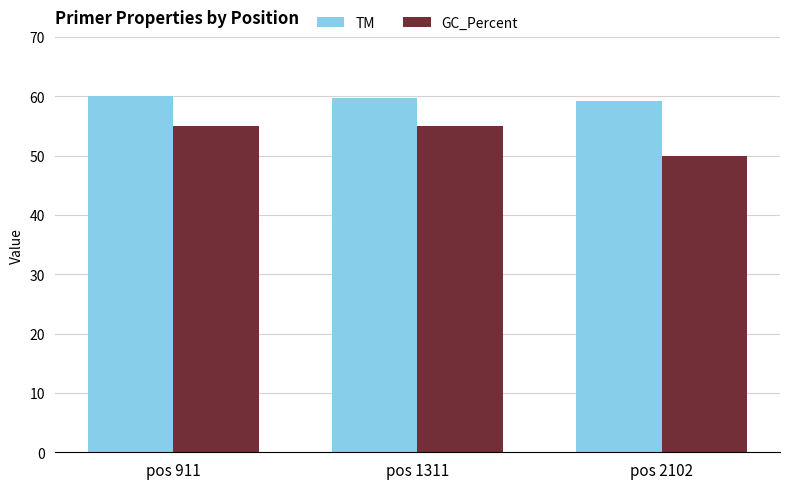

What is the difference between the TM values at pos 911 and pos 2102?

0.8